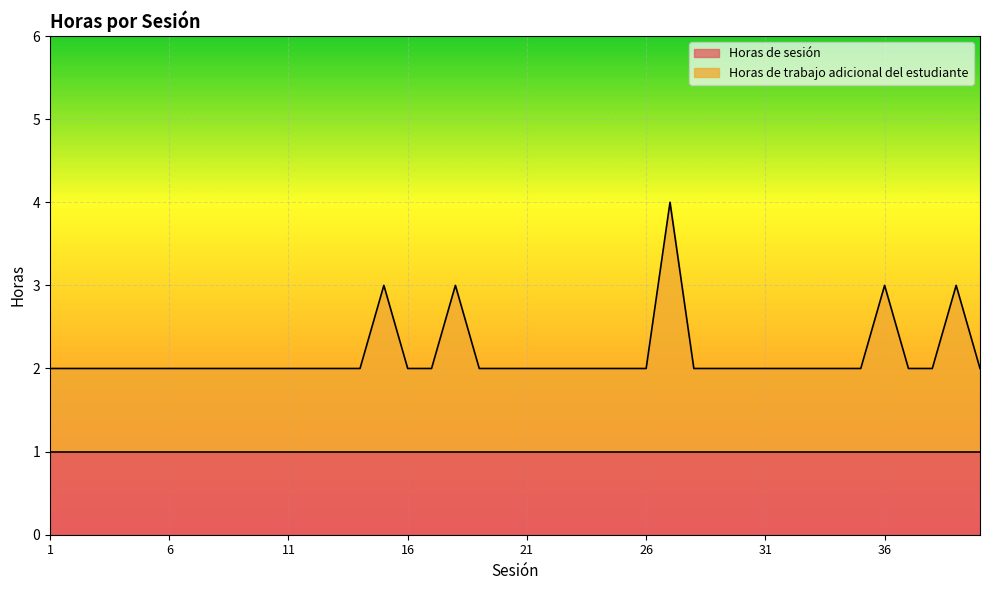

How many interior local peaks (higher than both neighbors) does the data have?

5